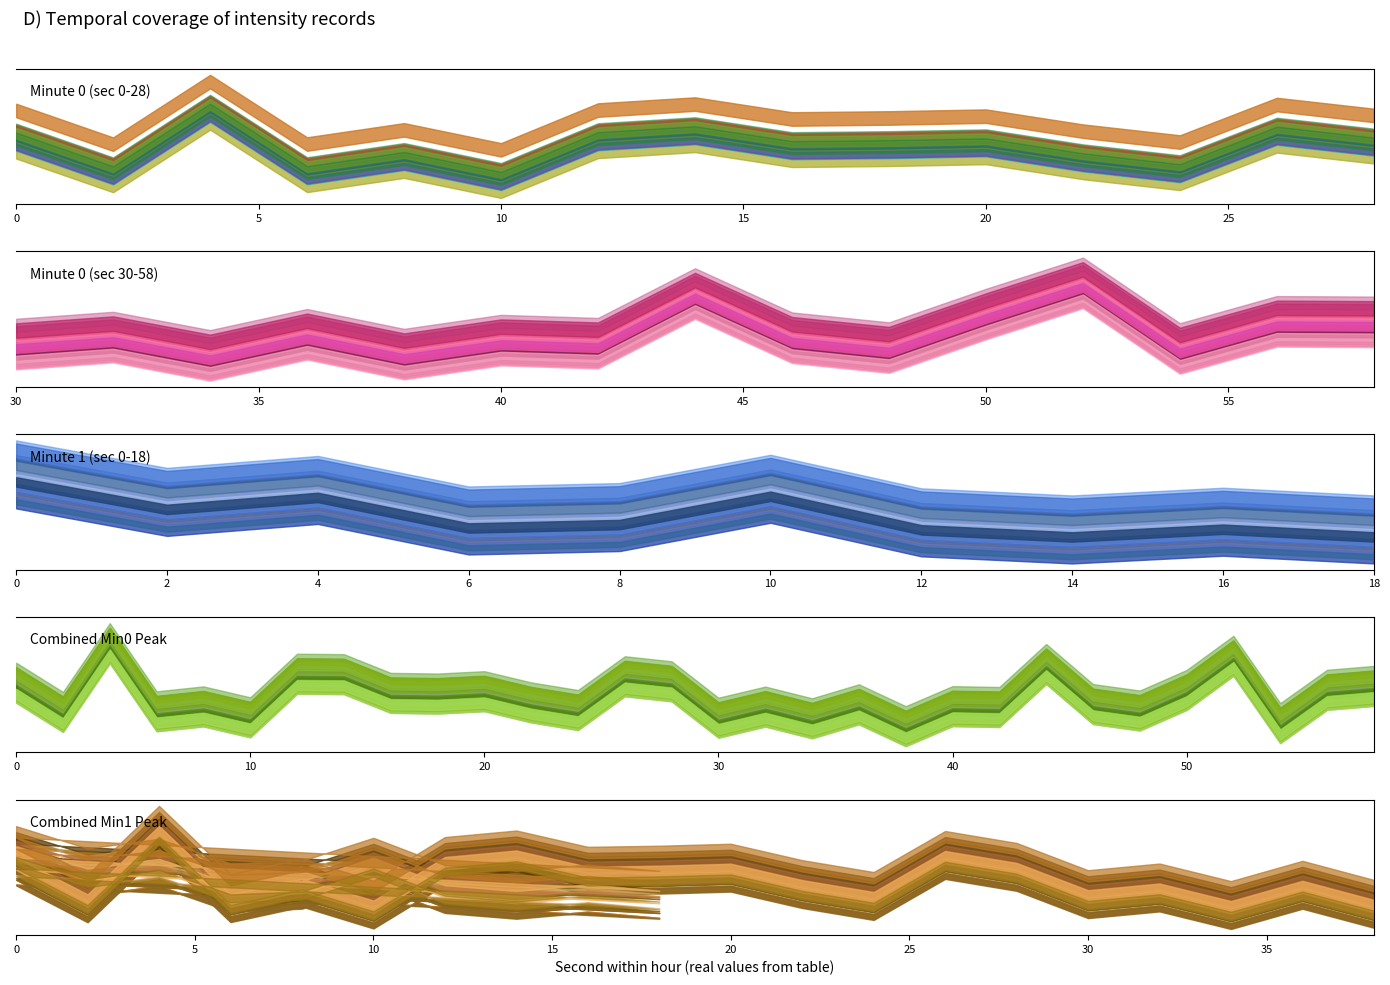

Reading left to right, extract all data points from this chart.

intensity(dBm): 0=-118.9	1=-121.8	2=-116.4	3=-121.8	4=-120.5	5=-122.3	6=-118.8	7=-118.3	8=-119.6	9=-119.5	10=-119.3	11=-120.6	12=-121.6	13=-118.3	14=-119.3	15=-121.4	16=-120.9	17=-122.3	18=-120.7	19=-122.2
minute_0: 0=-118.9	1=-121.8	2=-116.4	3=-121.8	4=-120.5	5=-122.3	6=-118.8	7=-118.3	8=-119.6	9=-119.5	10=-119.3	11=-120.6	12=-121.6	13=-118.3	14=-119.3	15=-121.4	16=-120.9	17=-122.3	18=-120.7	19=-122.2
minute_1: 0=-118.0	1=-119.7	2=-119.0	3=-120.9	4=-120.7	5=-118.9	6=-121.0	7=-121.5	8=-121.0	9=-121.5	10=-118.0	11=-119.7	12=-119.0	13=-120.9	14=-120.7	15=-118.9	16=-121.0	17=-121.5	18=-121.0	19=-121.5